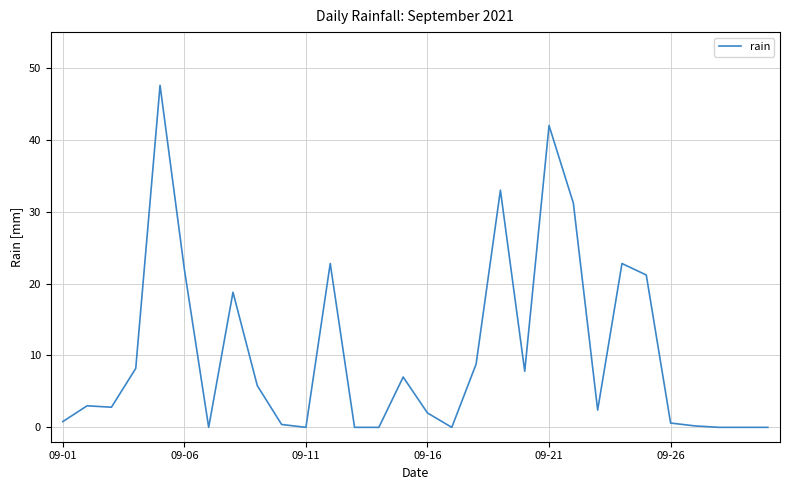

What is the greatest value displayed?

47.6